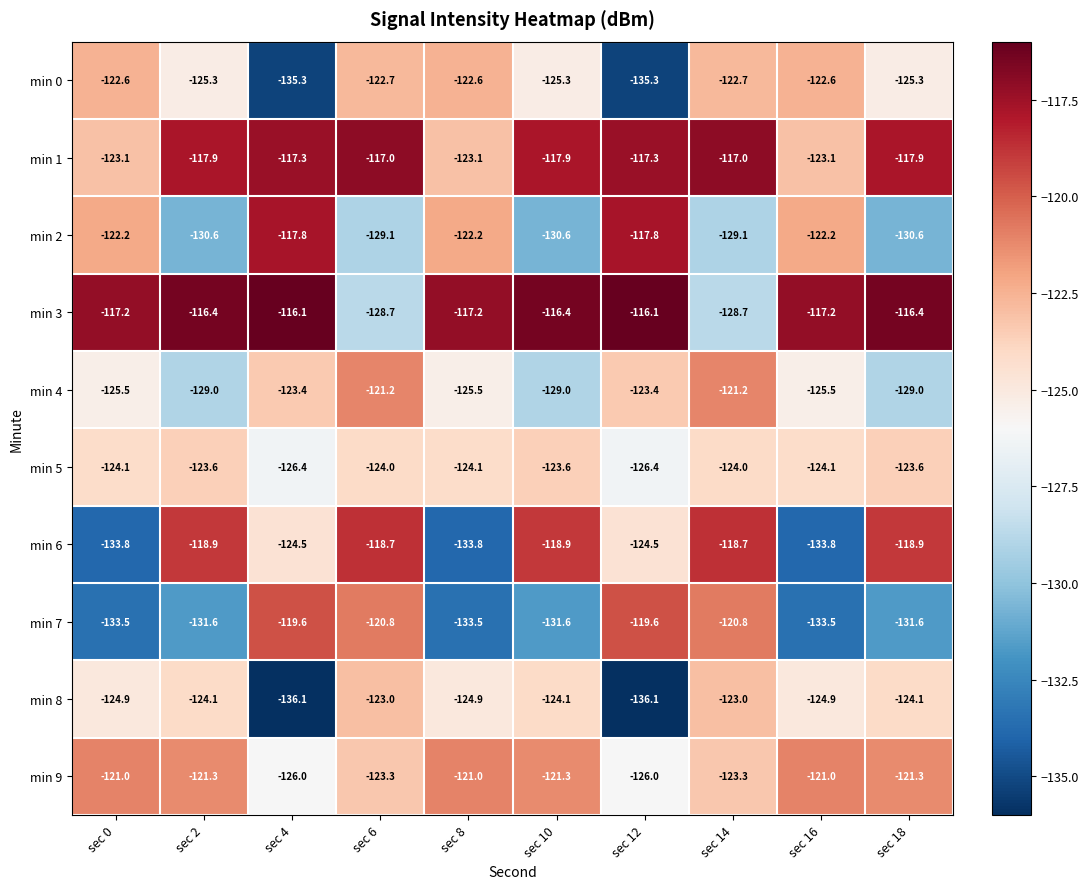

What is the highest value of the min 4 series?

-121.2